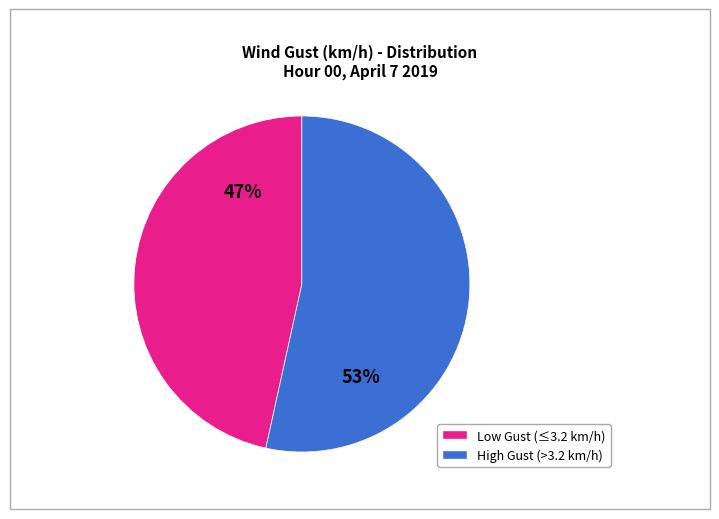

To the nearest percent, what is the average slice percentage?

50%